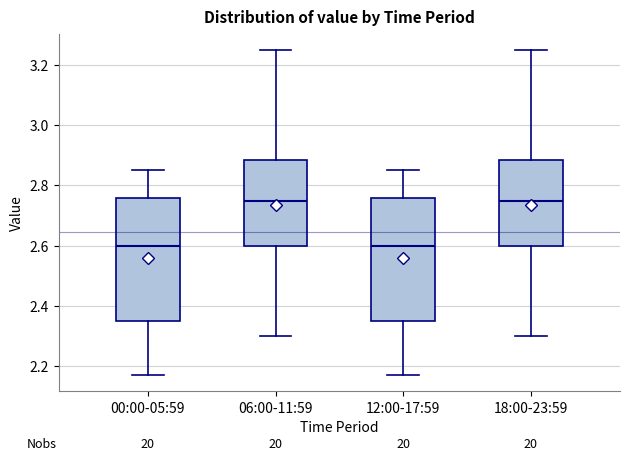

Reading left to right, read every box against the y-axis: the position of its median line, the range the box covers, and the ends of its whiskers. The values are not printed on the chart, so give them approximately, as read against the axis.

00:00-05:59: median 2.60, box 2.36 to 2.76, whiskers 2.18 to 2.86
06:00-11:59: median 2.76, box 2.60 to 2.88, whiskers 2.30 to 3.26
12:00-17:59: median 2.60, box 2.36 to 2.76, whiskers 2.18 to 2.86
18:00-23:59: median 2.76, box 2.60 to 2.88, whiskers 2.30 to 3.26